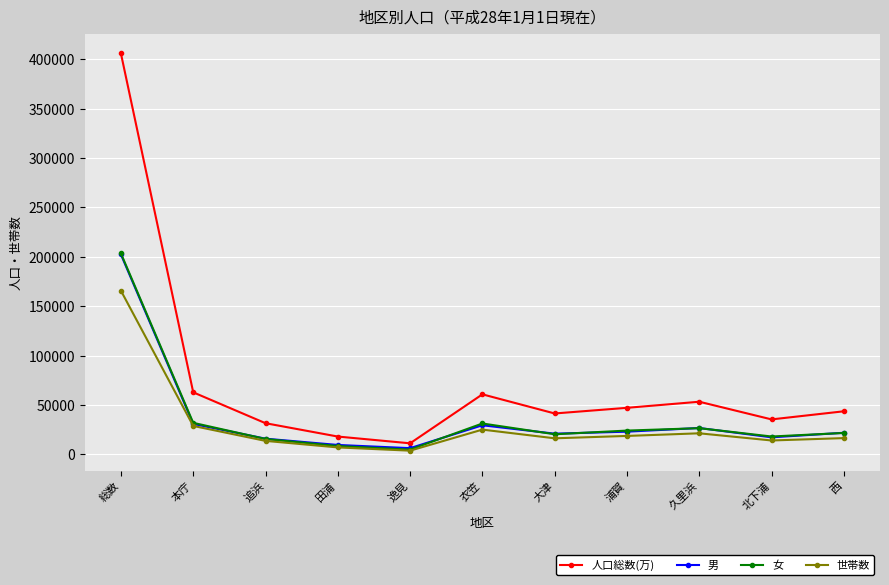

What is the total value across all series at 衣笠?

146839